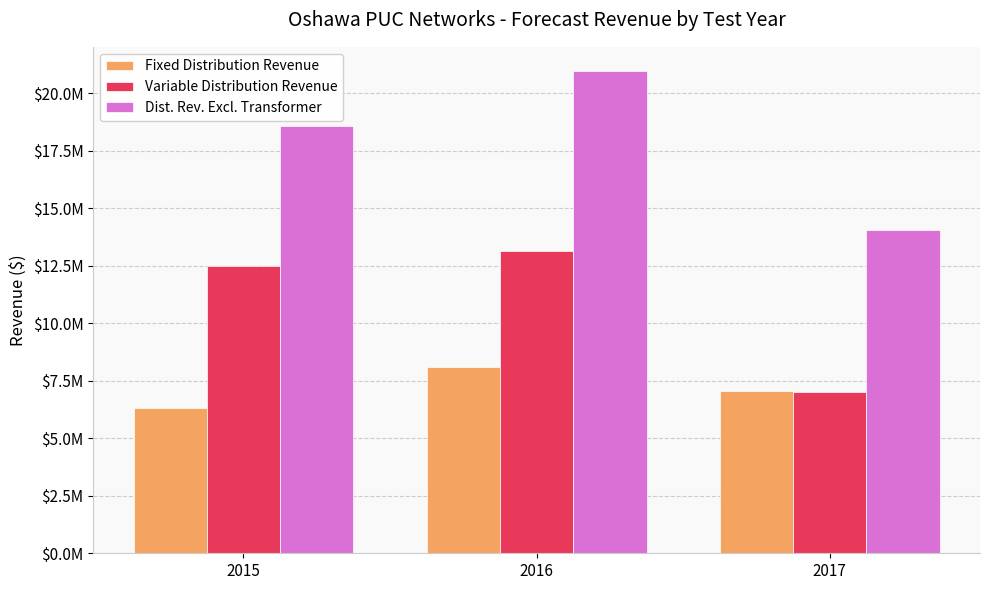

Is the value of Dist. Rev. Excl. Transformer at 2015 greater than the value of Variable Distribution Revenue at 2017?

Yes